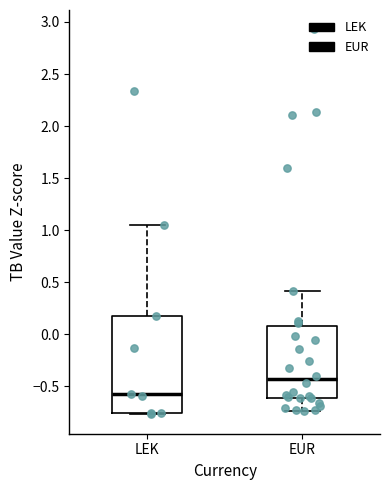

Reading left to right, read every box against the y-axis: the position of its median line, the range the box covers, and the ends of its whiskers. The values are not printed on the chart, so give them approximately, as read against the axis.

LEK: median -0.55, box -0.75 to 0.20, whiskers -0.75 to 1.05
EUR: median -0.45, box -0.60 to 0.10, whiskers -0.75 to 0.40